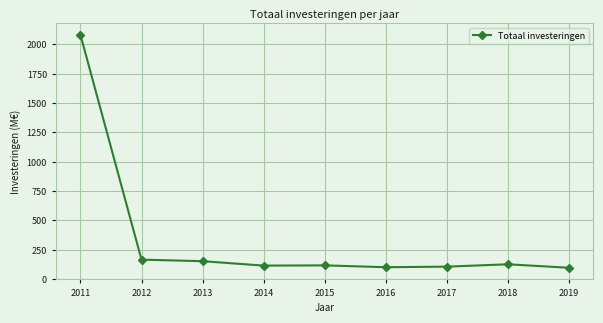

Is it true that the value at 2015 is 42.7?

False